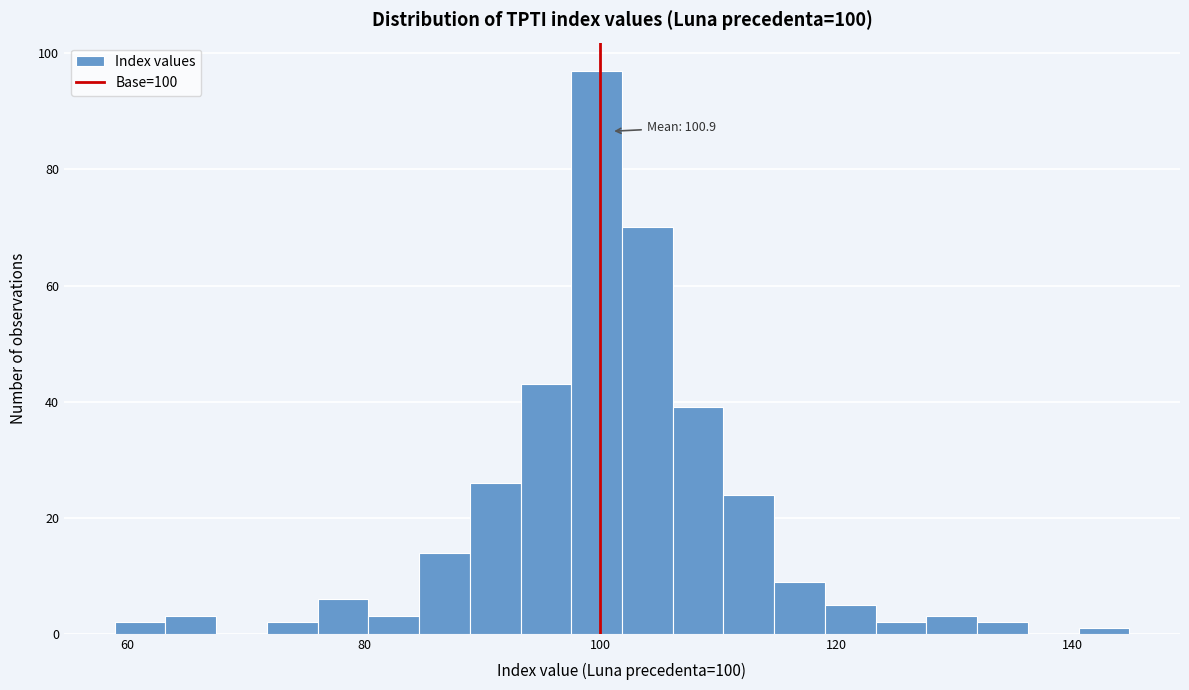

Around what value on the x-axis is the tallest bar? Give the approximate position of its centre, as read against the axis.

100